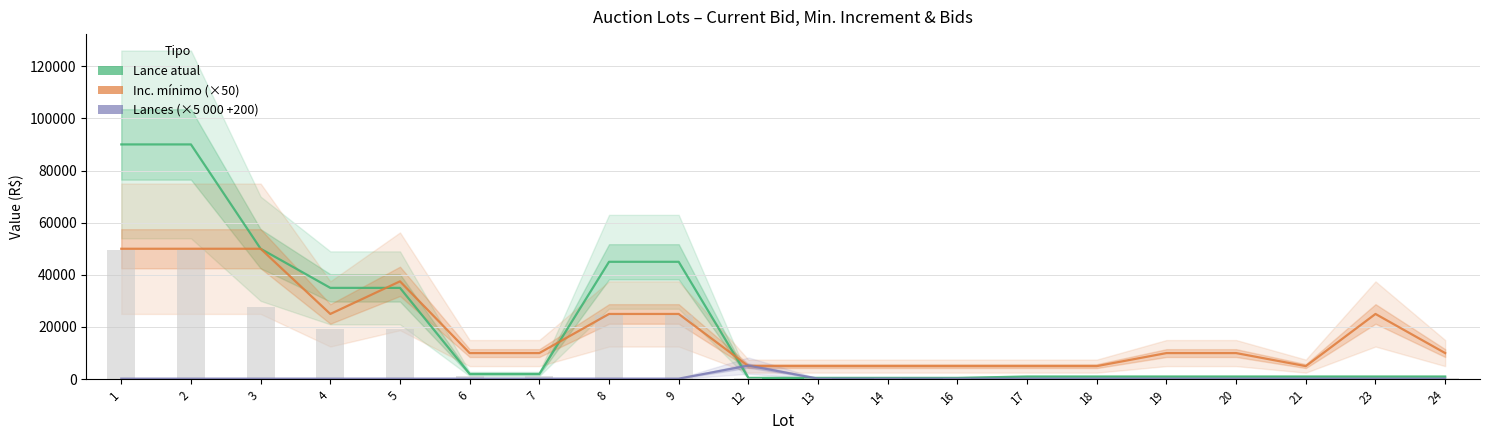

Which has a higher value, 16 or 8?

8